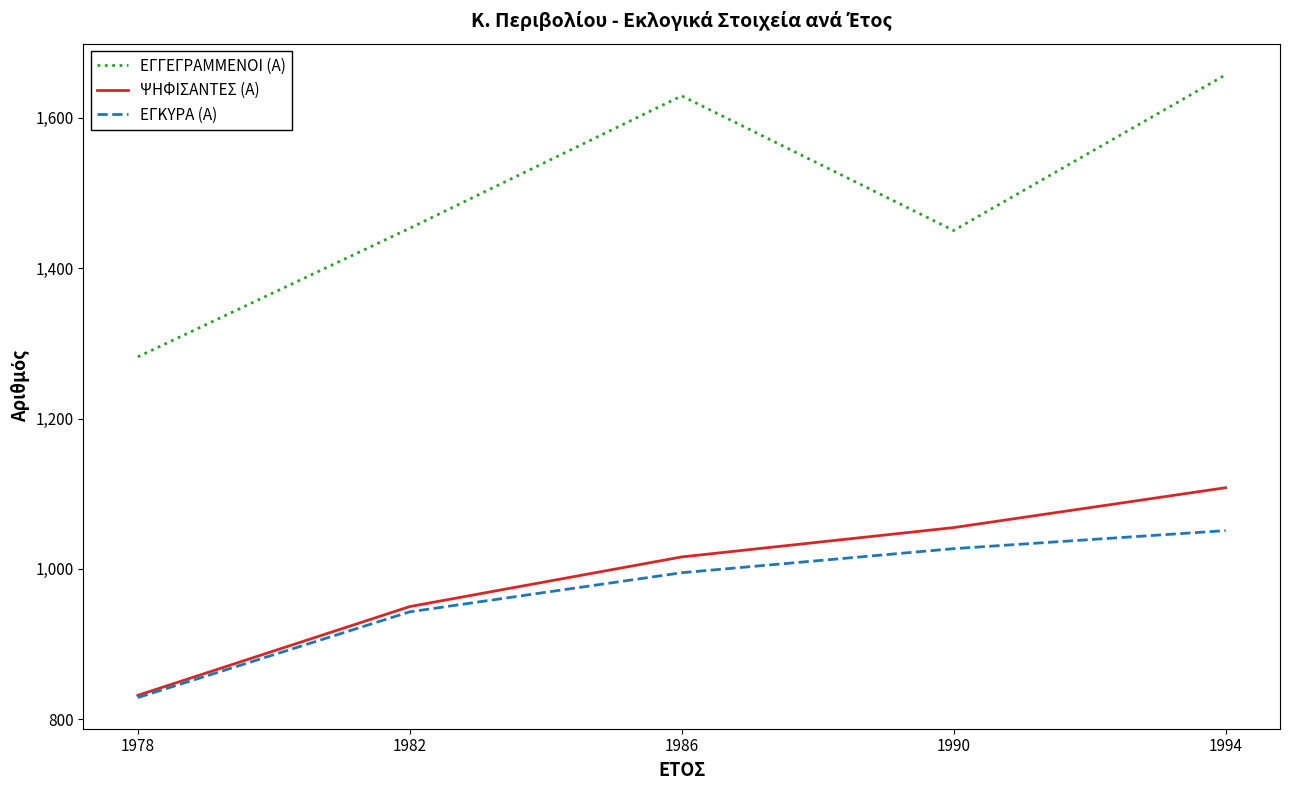

What is the maximum value for ΕΓΚΥΡΑ (Α)?

1051